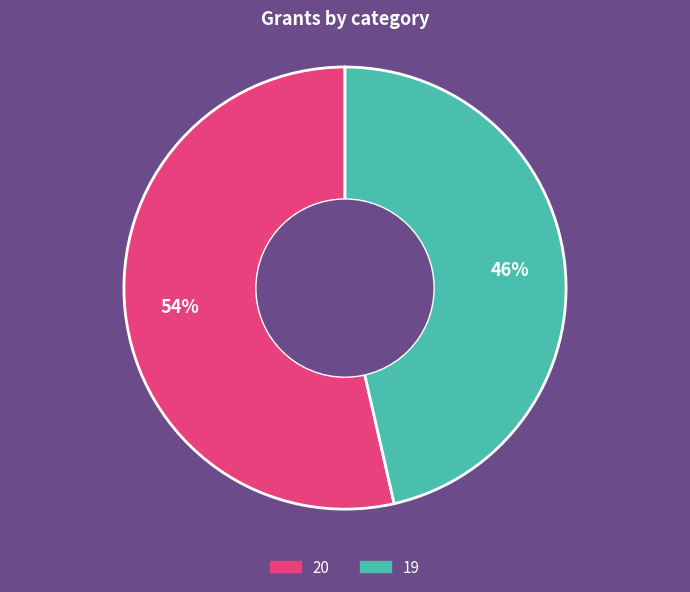

What percentage is the 20 slice, to the nearest percent?

54%